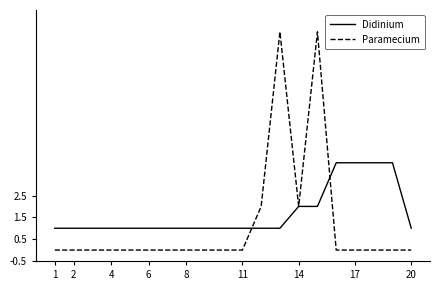

Which series has the largest total across all categories?

Didinium